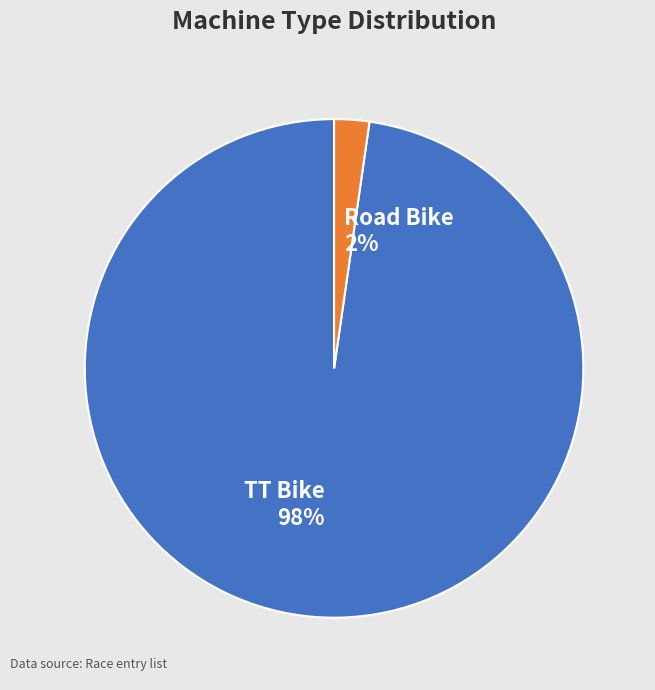

Rank the categories by value from lowest to highest.

Road Bike, TT Bike